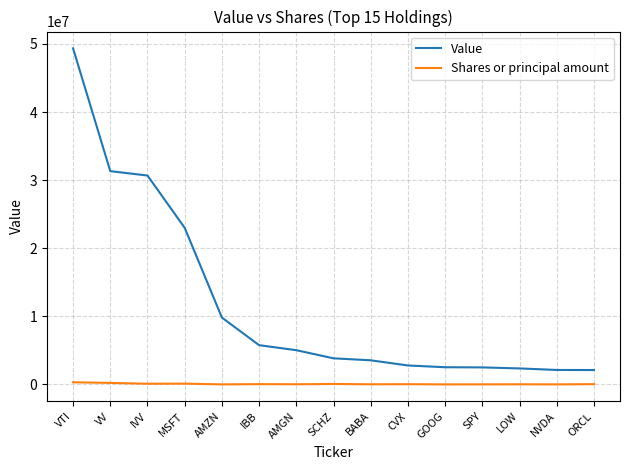

What is the greatest value displayed?

49353000